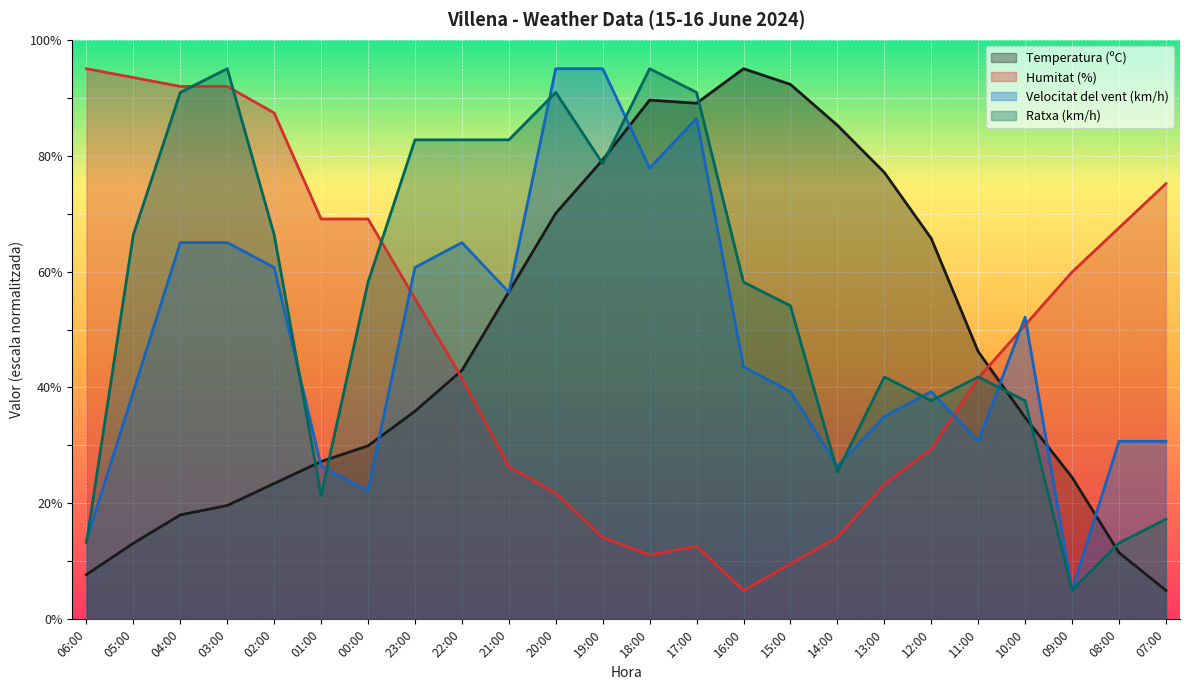

What is the sum of the Humitat (%) values at 05:00 and 15:00?

103.1